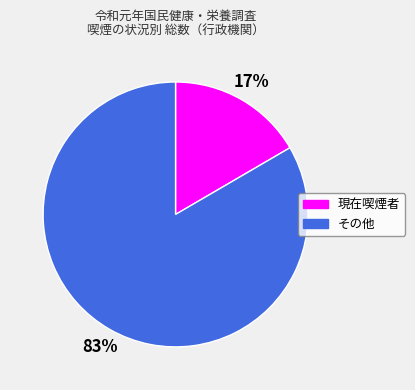

Which slice is the smallest?

現在喫煙者